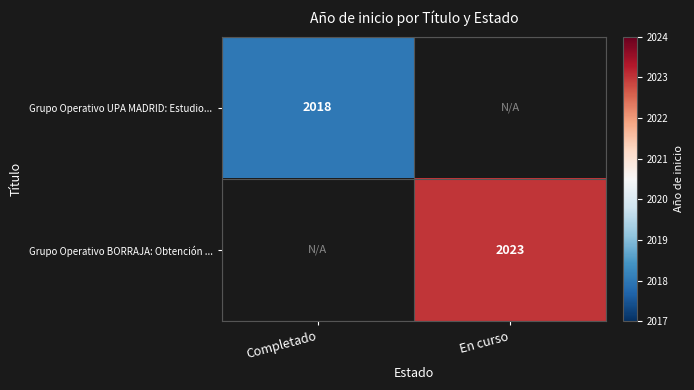

The value of Grupo Operativo UPA MADRID: Estudio... at Completado is 2018. True or false?

True